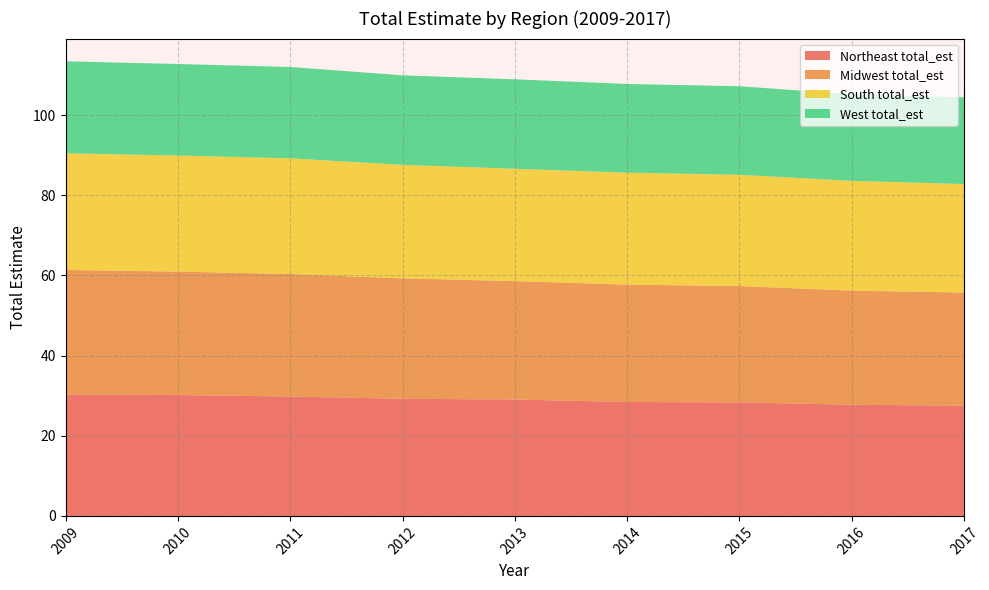

Reading left to right, extract all data points from this chart.

Northeast total_est: 30.3	30.2	29.8	29.2	29.0	28.4	28.3	27.7	27.5
Midwest total_est: 31.1	30.8	30.6	30.1	29.6	29.3	29.0	28.5	28.3
South total_est: 29.1	29.0	28.9	28.3	28.0	27.9	27.8	27.4	27.1
West total_est: 23.0	22.8	22.8	22.3	22.3	22.1	22.1	21.6	21.7